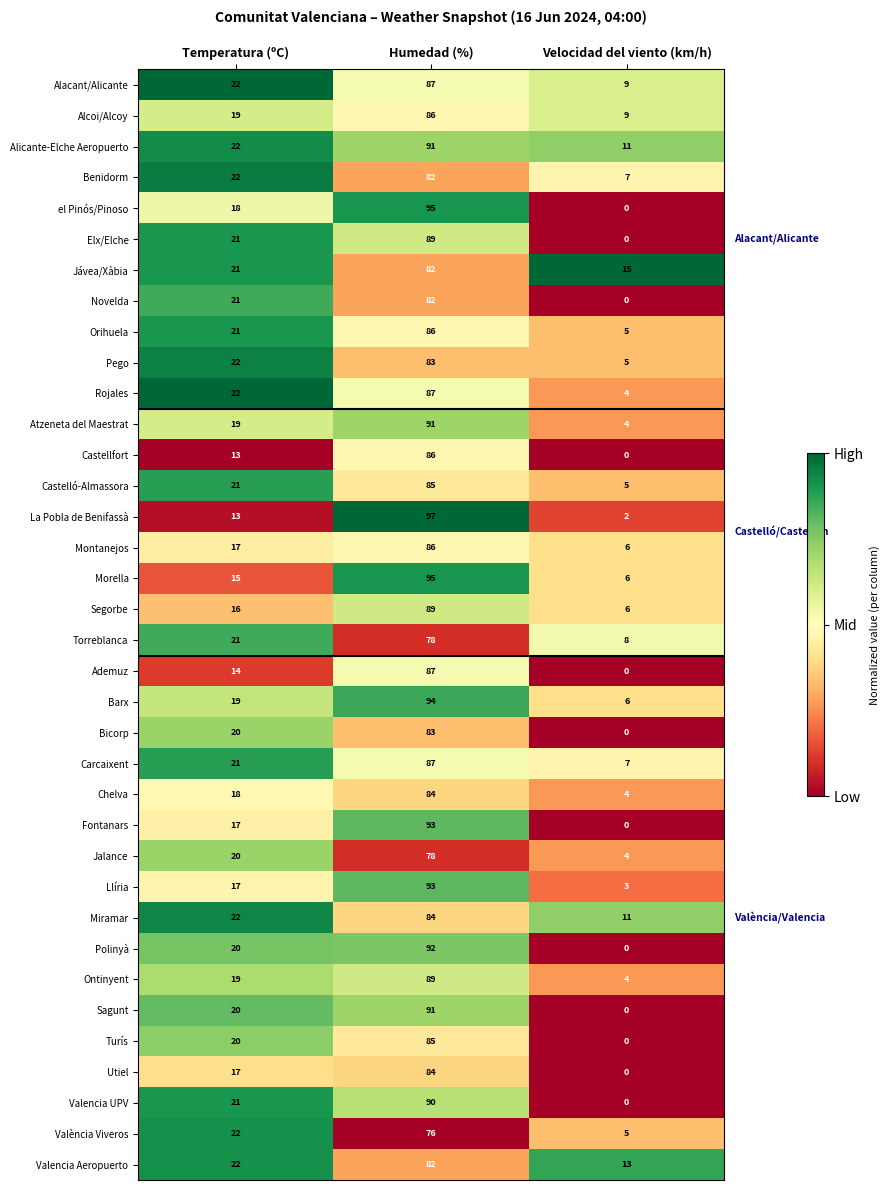

True or false: Alicante-Elche Aeropuerto has a value of 11 at Velocidad del viento (km/h).

True